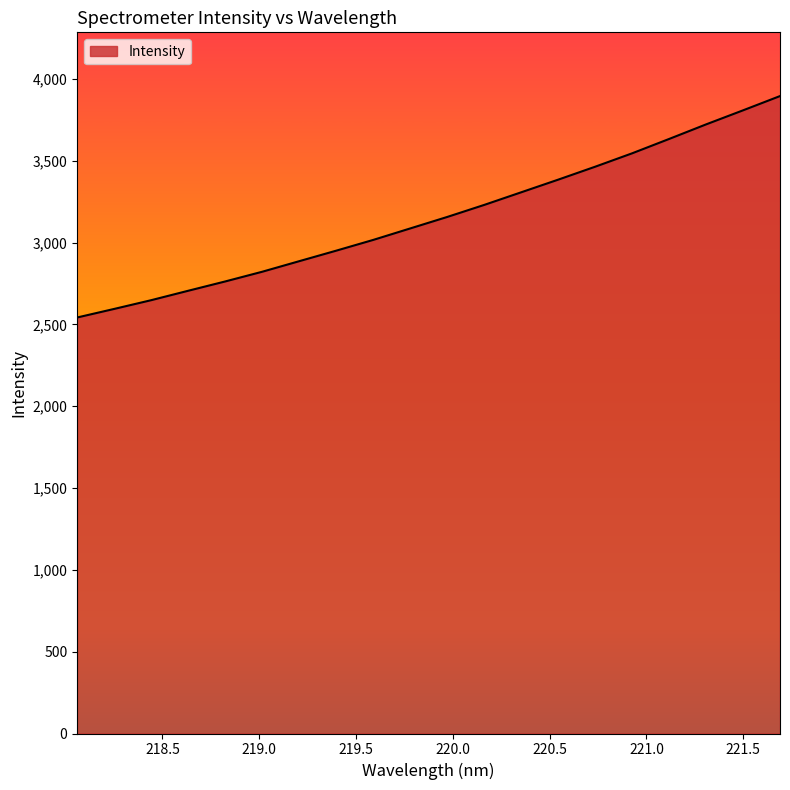

What is the average value?

3158.2